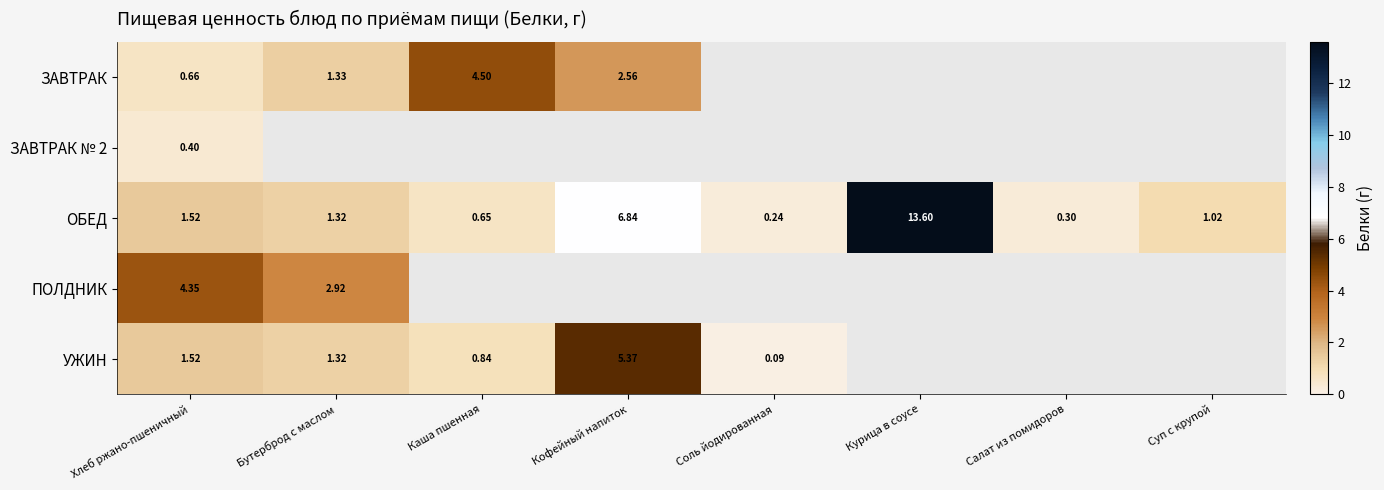

Which category has the lowest value in the ОБЕД series?

Соль йодированная